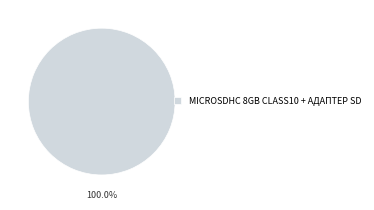

Count the number of slices in the pie.

1